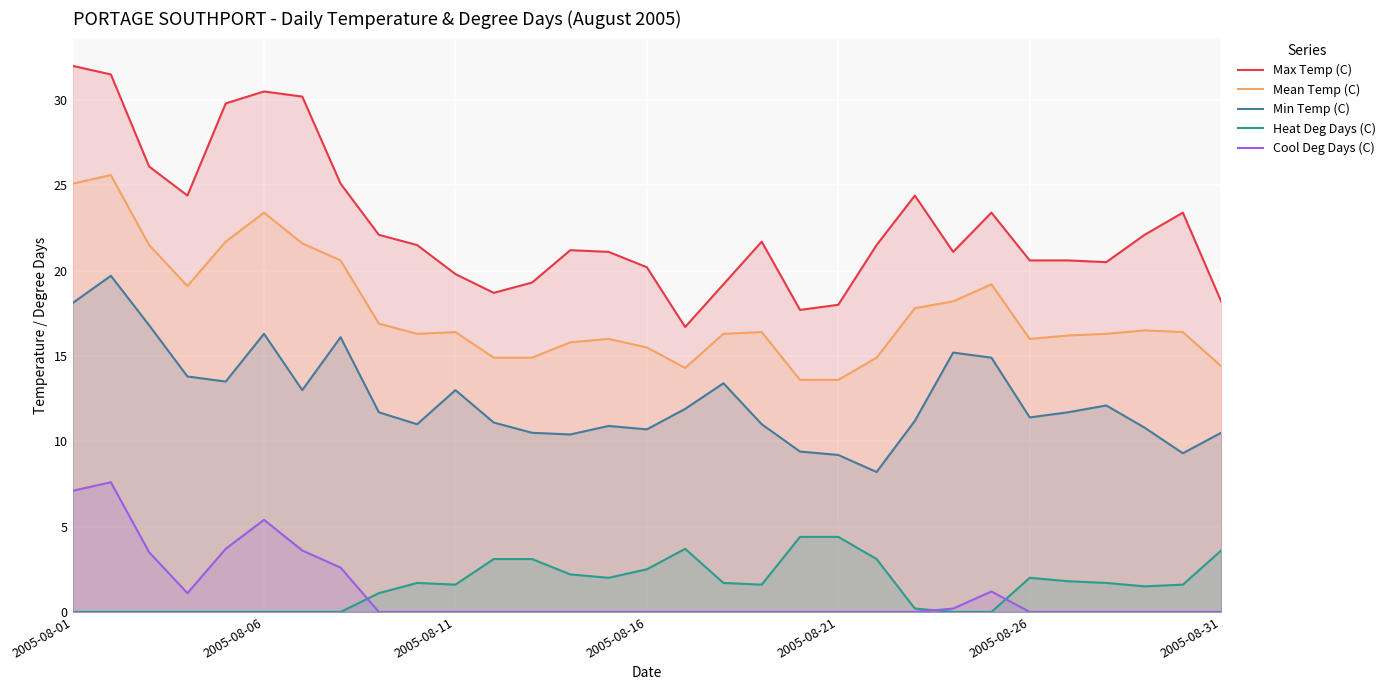

How many interior local peaks does the Cool Deg Days (C) series have?

3